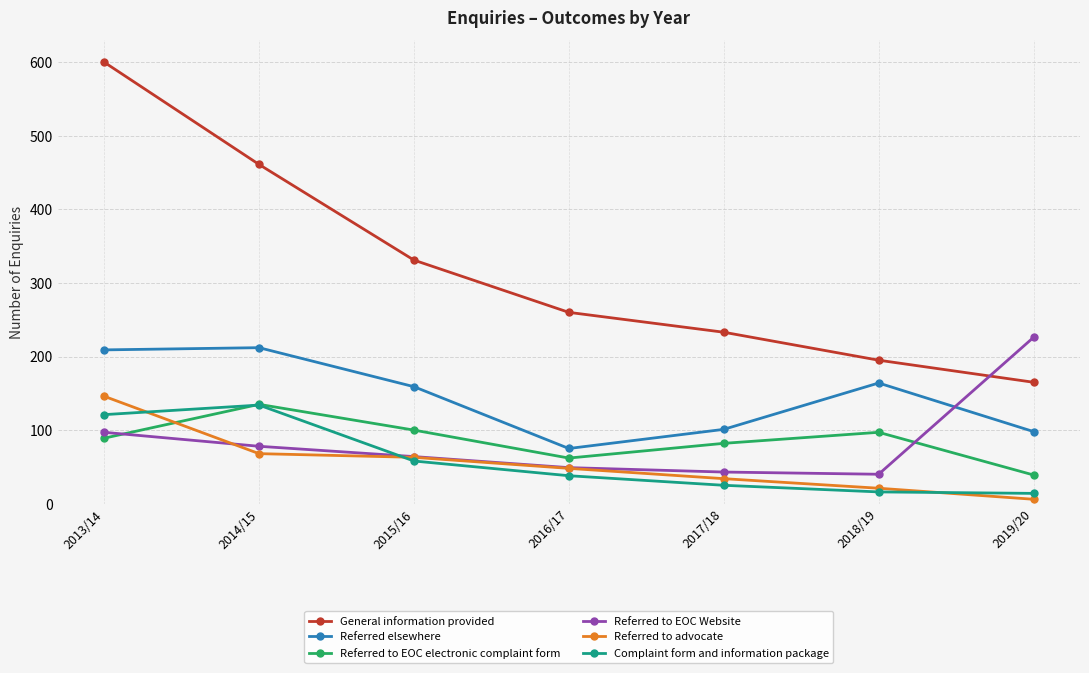

What are all the series names shown in the legend?

General information provided, Referred elsewhere, Referred to EOC electronic complaint form, Referred to EOC Website, Referred to advocate, Complaint form and information package